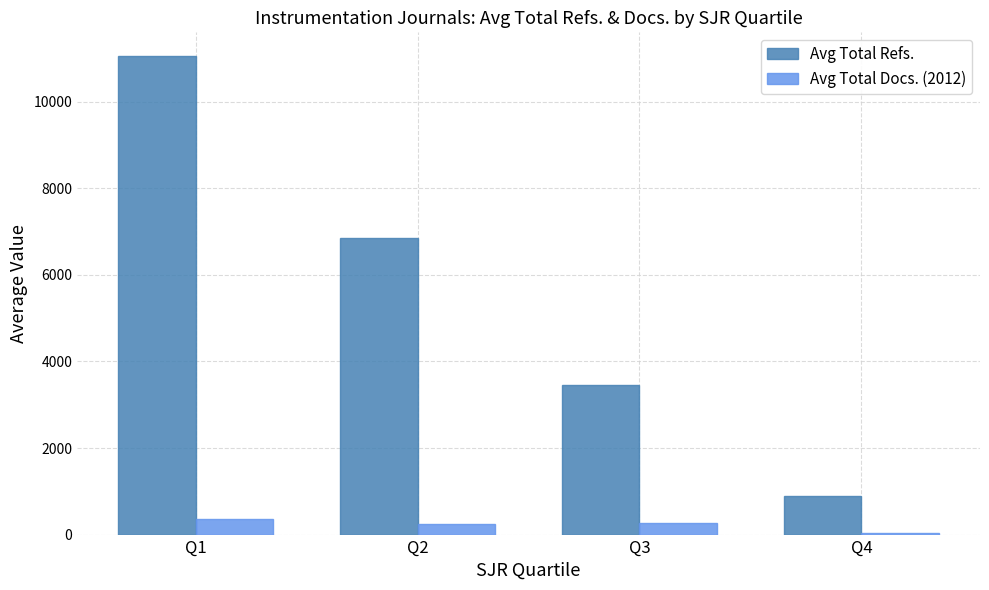

How many groups of bars are there?

4